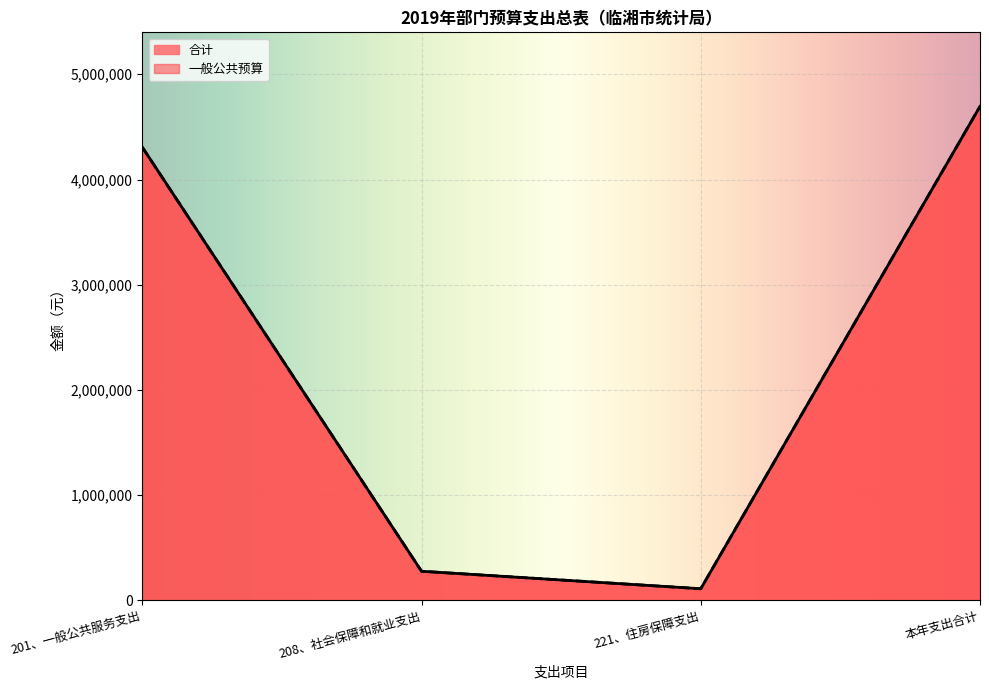

What position from the right is 本年支出合计?

1